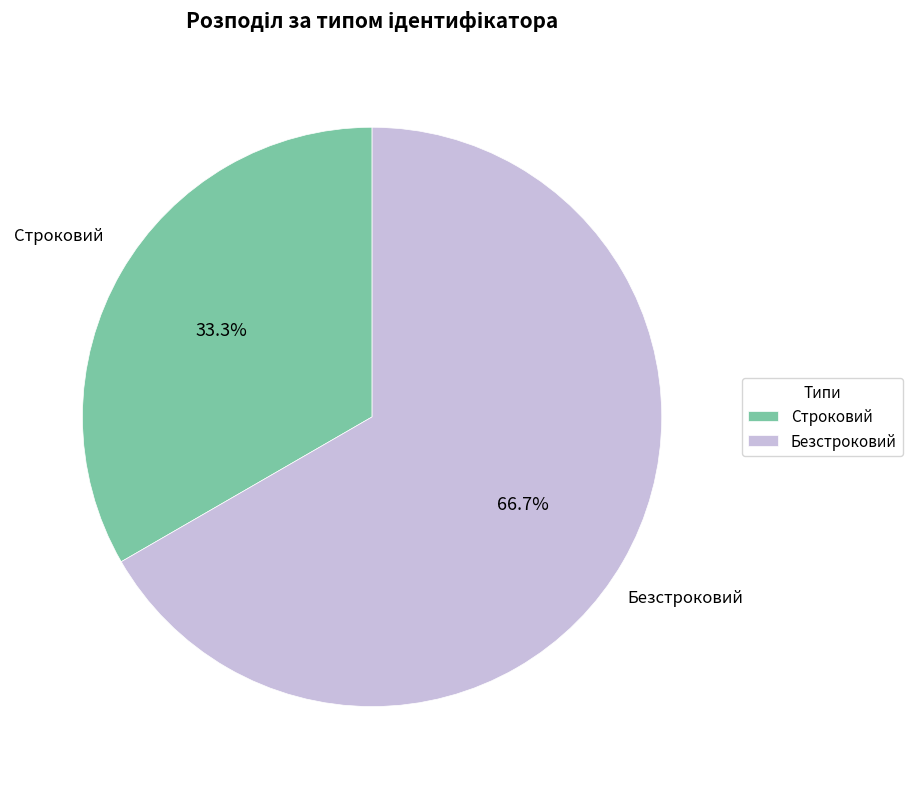

To the nearest percent, what is the difference between the Строковий and Безстроковий slice percentages?

33%